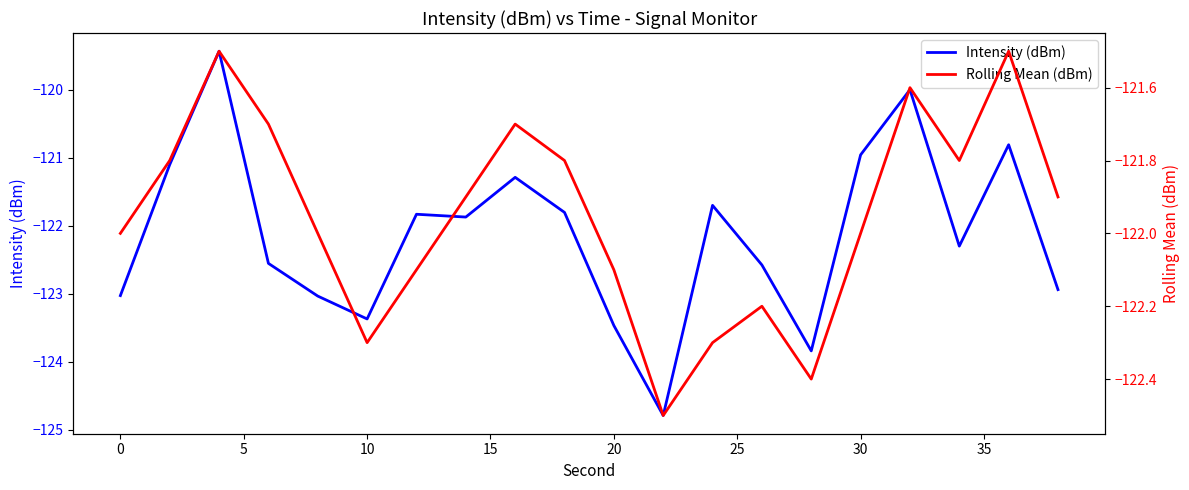

What is the value of the Intensity (dBm) point at the 20th from the left?

-122.9